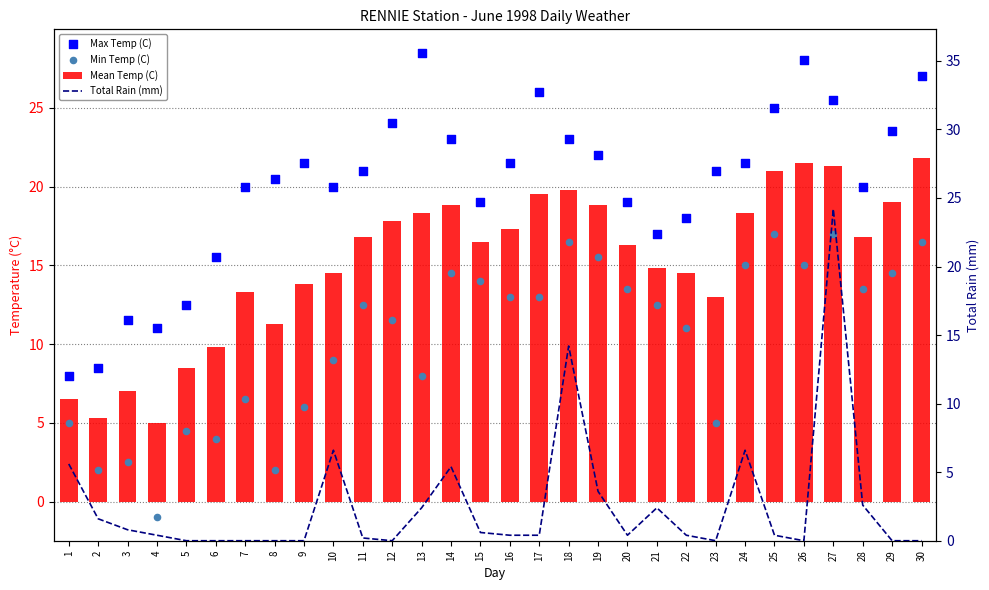

What are all the series names shown in the legend?

Mean Temp (C), Max Temp (C), Min Temp (C), Total Rain (mm)